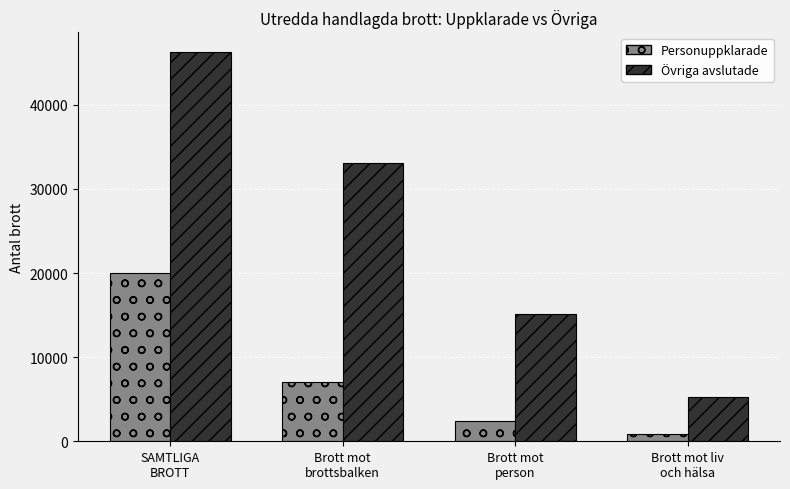

At which label does Personuppklarade first exceed 7075?

SAMTLIGA
BROTT